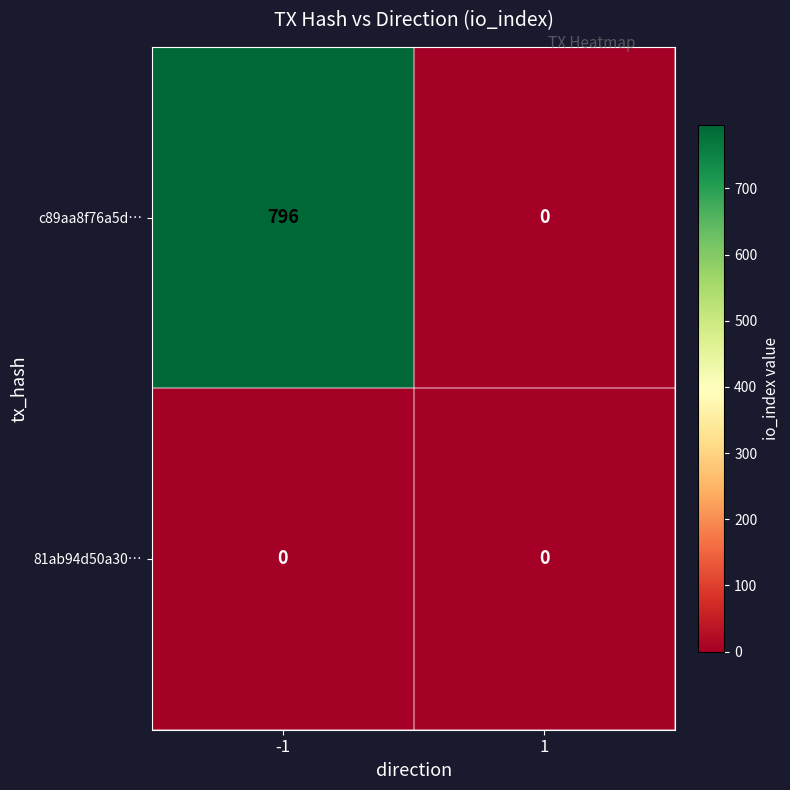

Which series has the largest range (max minus min)?

c89aa8f76a5d…